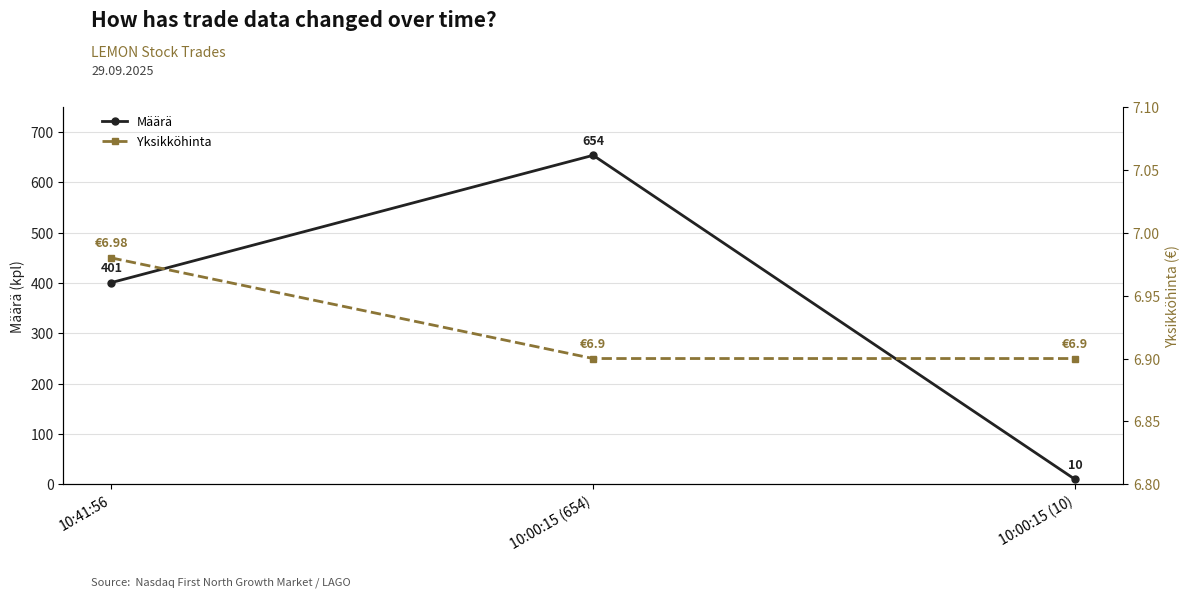

List the series in order of their overall mean, highest first.

Määrä, Yksikköhinta